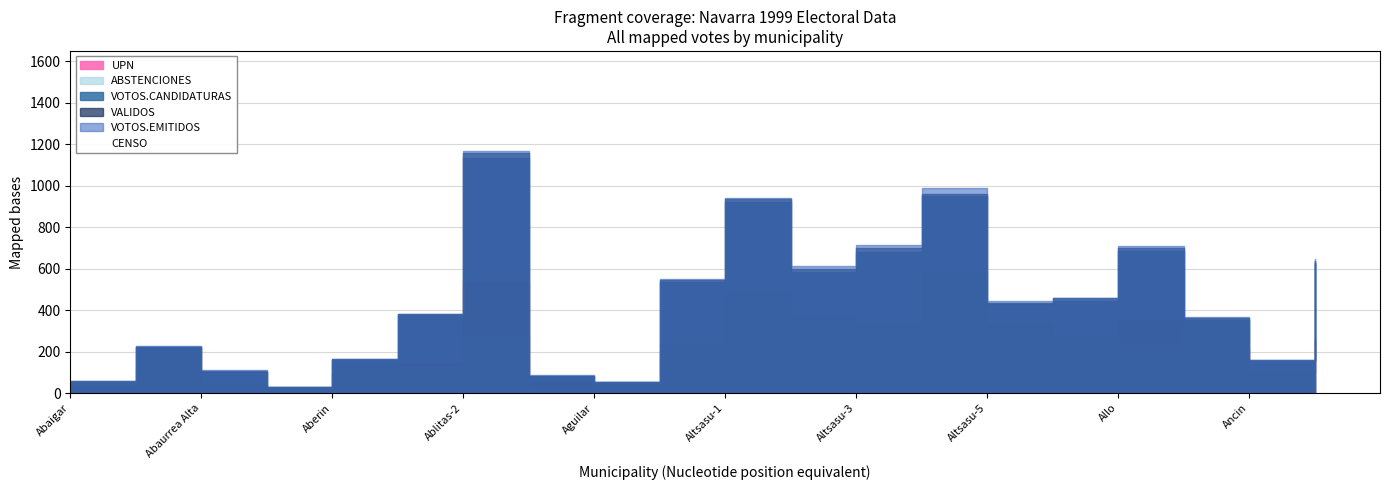

What is the highest value of the VALIDOS series?

1158